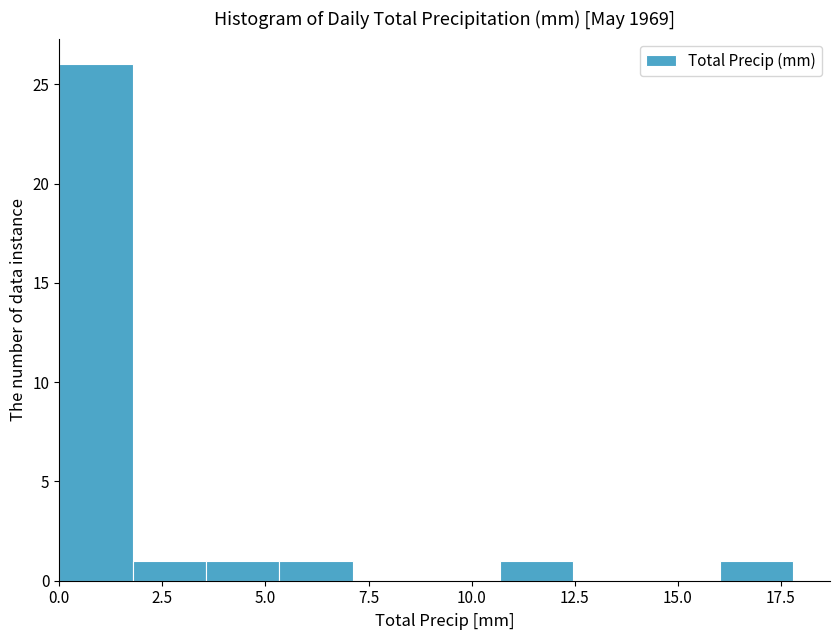

Around what value on the x-axis is the tallest bar? Give the approximate position of its centre, as read against the axis.

1.0